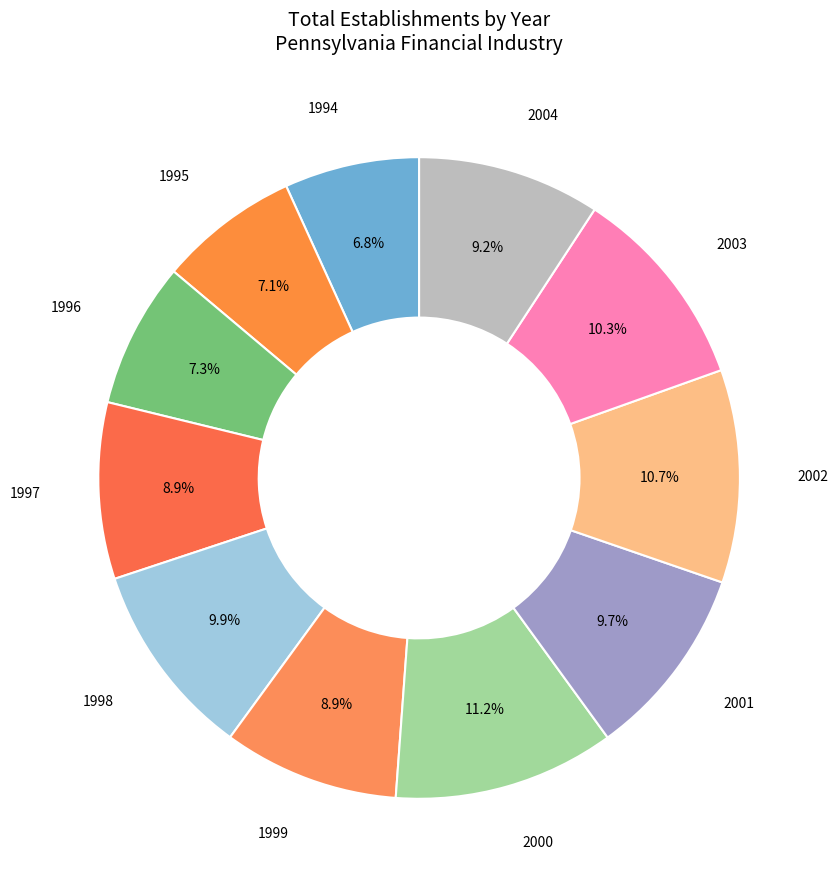

Between 2001 and 1994, which is larger?

2001